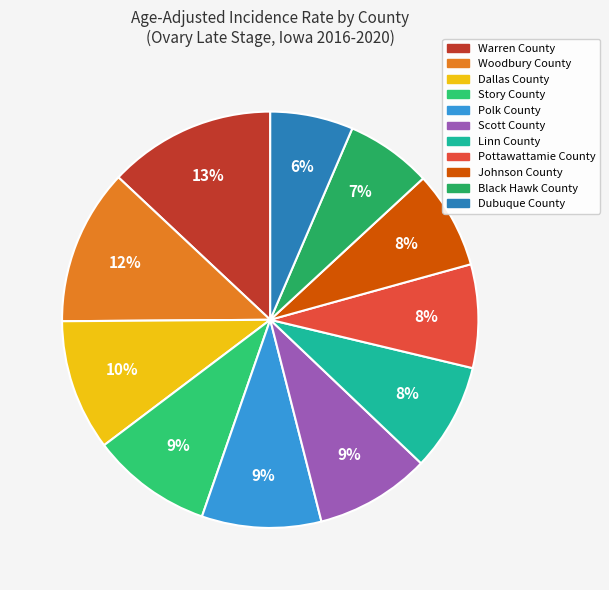

How many slices are in this pie chart?

11